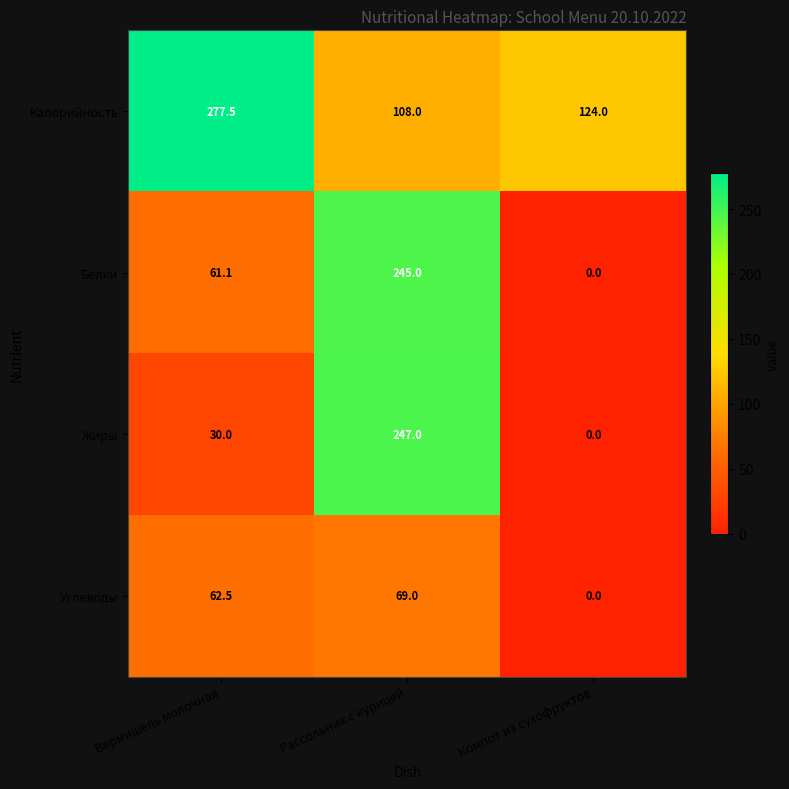

At which category does the chart reach its peak across all series?

Вермишель молочная